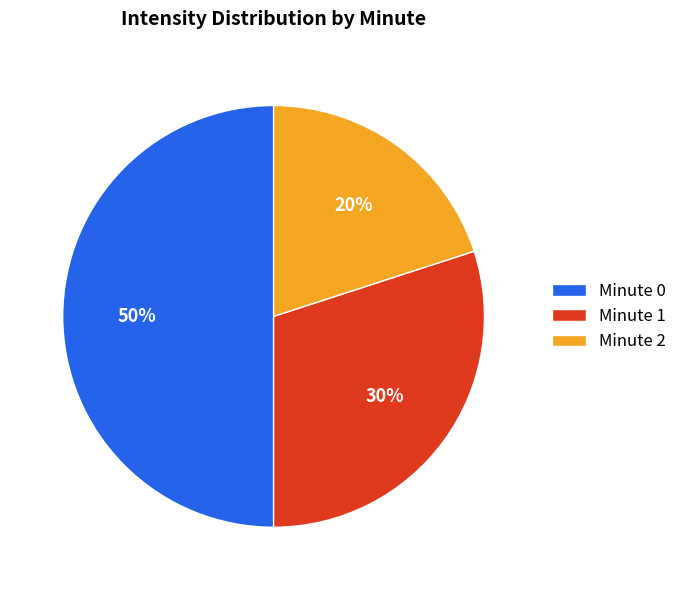

True or false: Minute 0 accounts for 39% of the total.

False